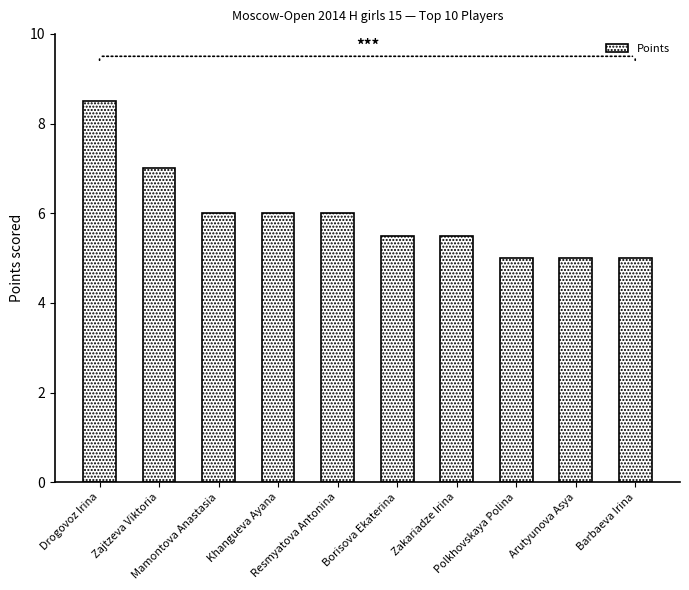

Is it true that the value at Barbaeva Irina is 8.9?

False